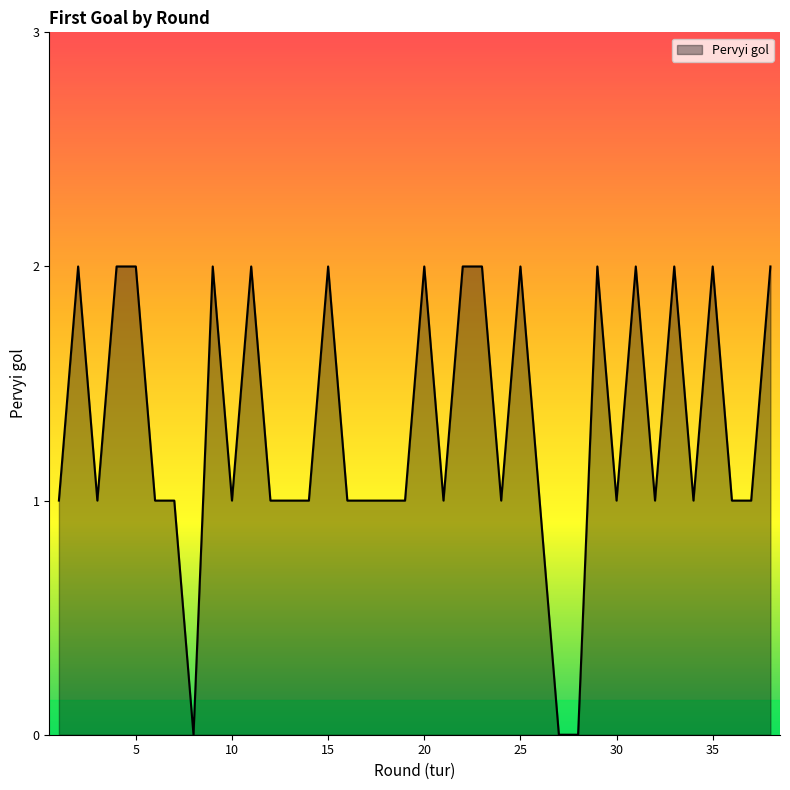

What is the difference between the second highest and second lowest values?

2